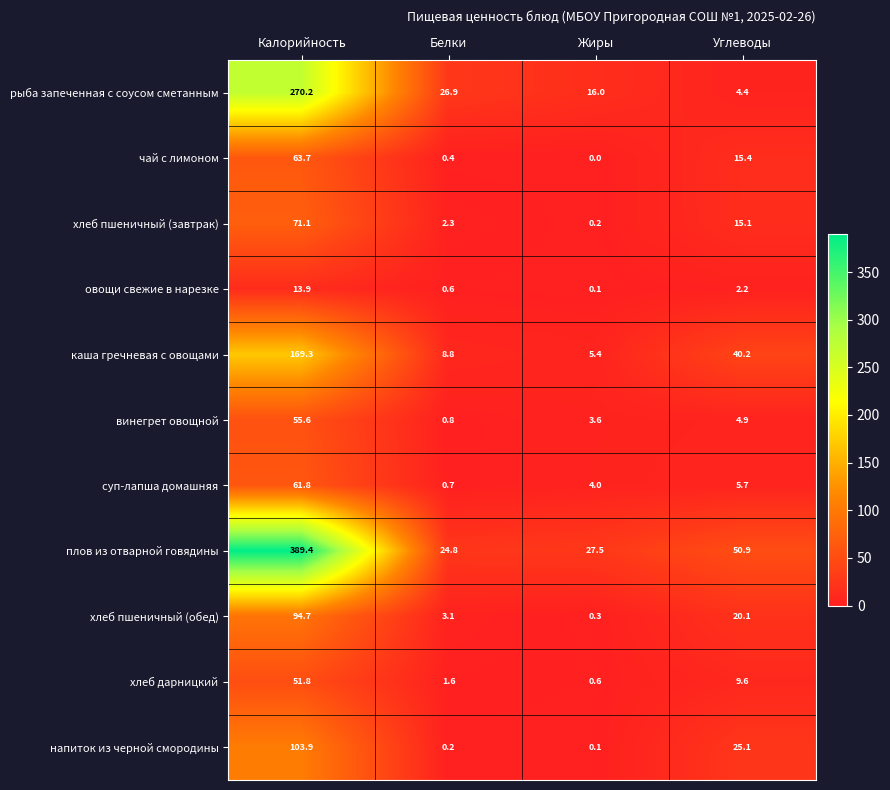

What is the difference between the maximum and minimum values in the рыба запеченная с соусом сметанным series?

265.8